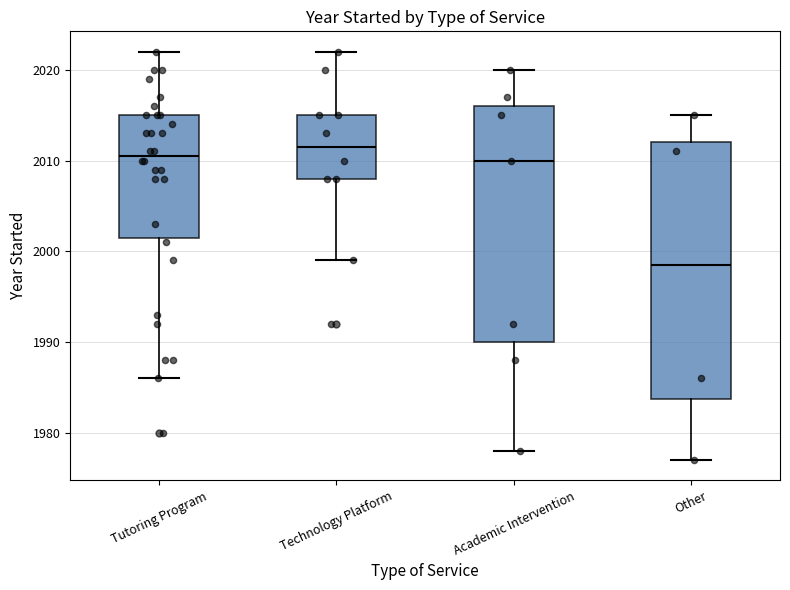

Which box has the highest median line?

Technology Platform